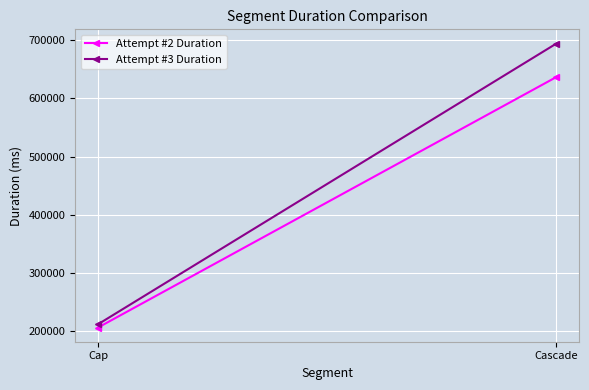

What is the difference between the maximum and minimum values in the Attempt #3 Duration series?

481713